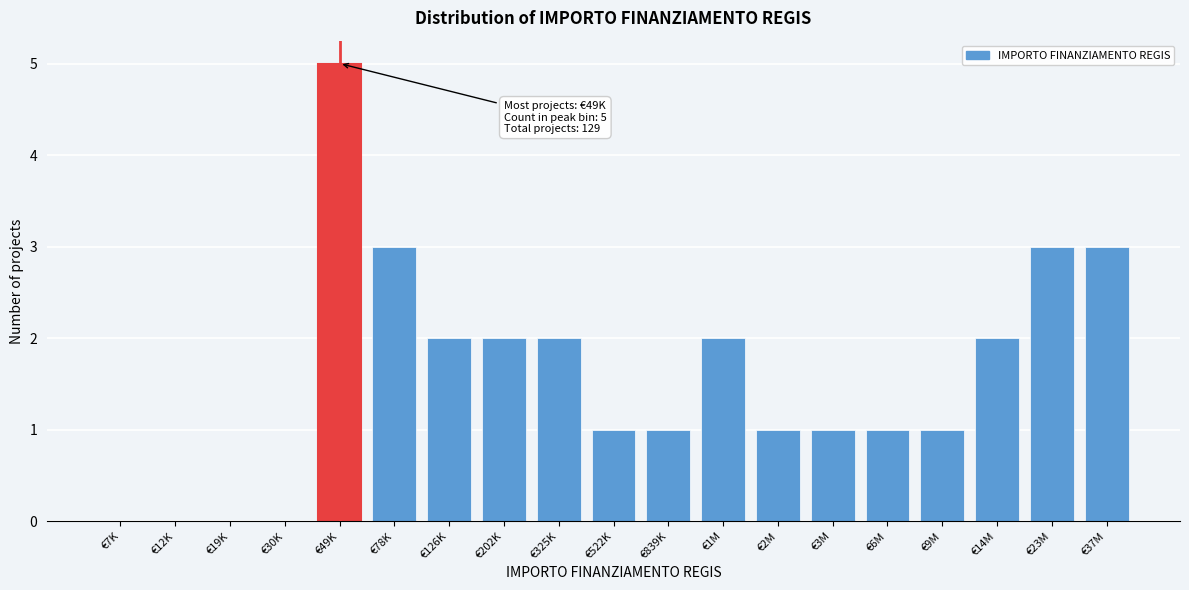

Reading left to right, extract all data points from this chart.

€7K=0	€12K=0	€19K=0	€30K=0	€49K=5	€78K=3	€126K=2	€202K=2	€325K=2	€522K=1	€839K=1	€1M=2	€2M=1	€3M=1	€6M=1	€9M=1	€14M=2	€23M=3	€37M=3